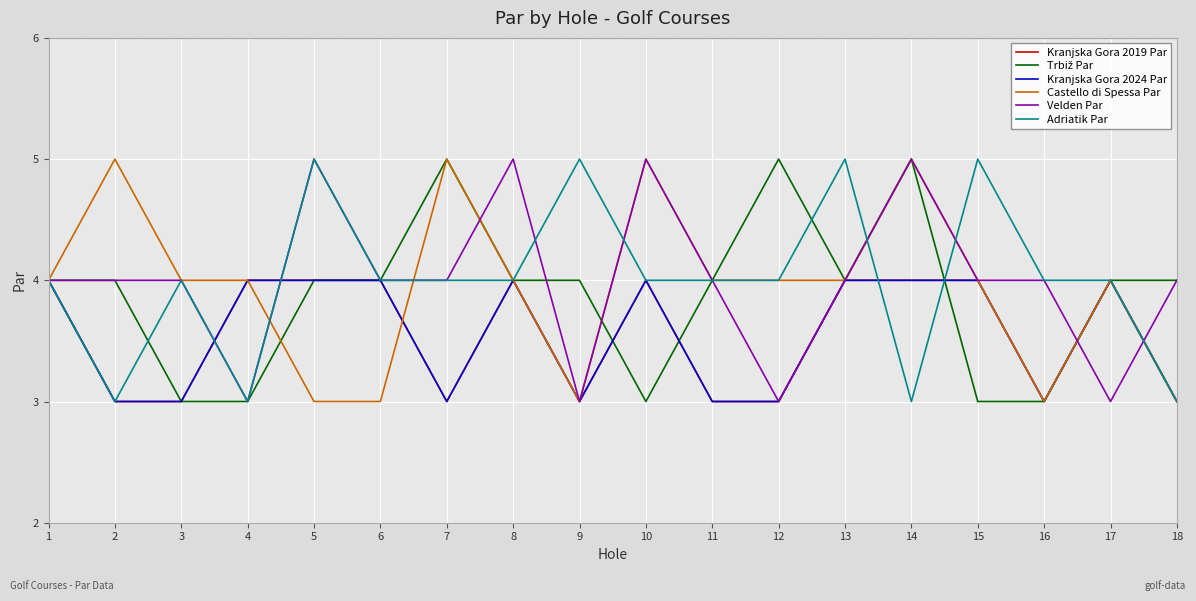

How many lines are shown in the chart?

6